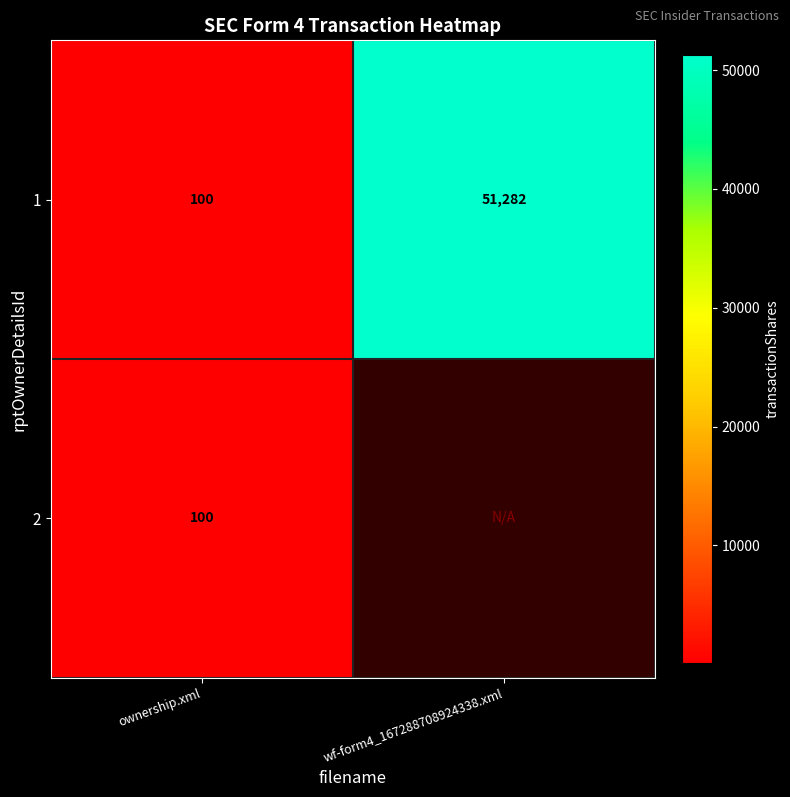

List the labels in order of 1 value, largest first.

wf-form4_167288708924338.xml, ownership.xml